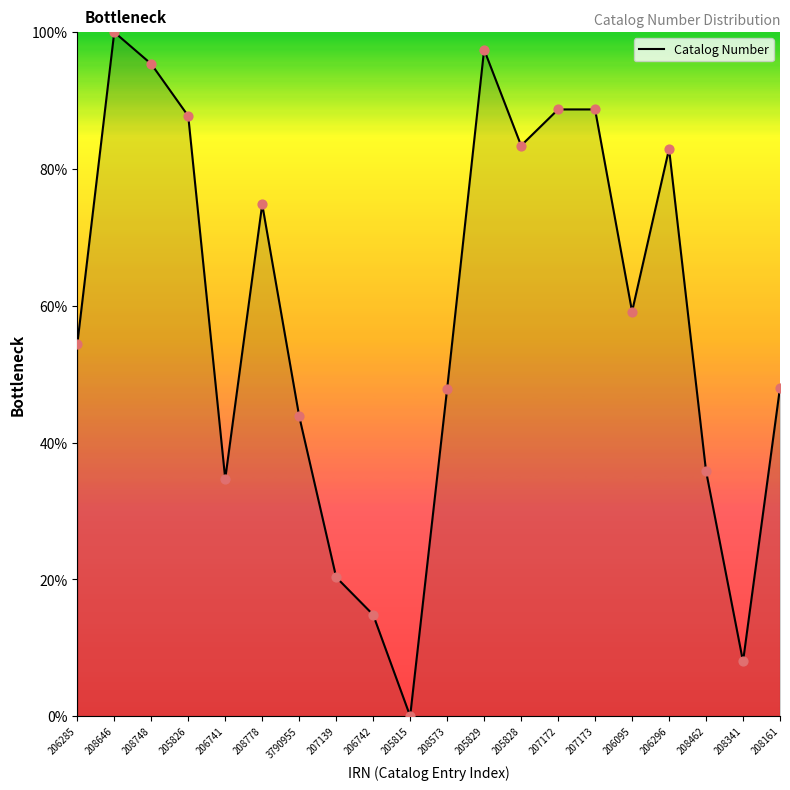

Approximately how many times larger is the value at 206742 compared to 205828?

0.2